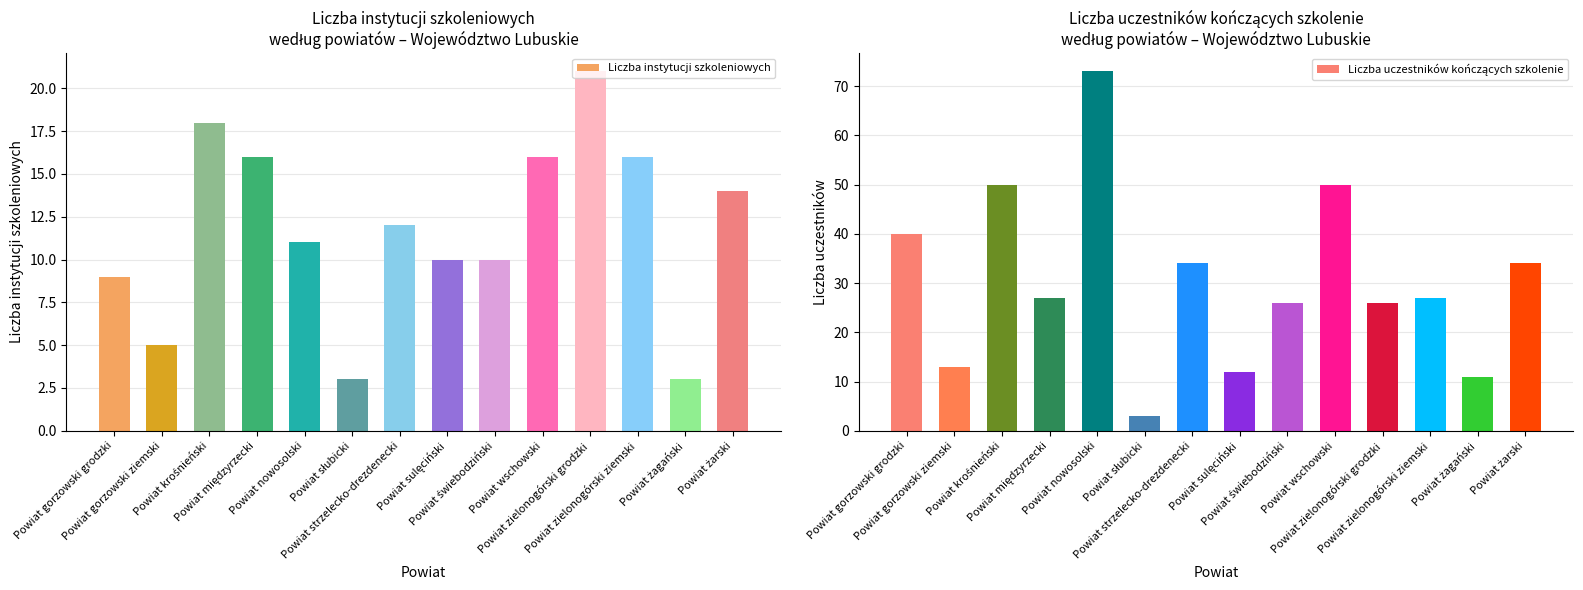

Rank the categories by Liczba uczestników kończących szkolenie value from highest to lowest.

Powiat nowosolski, Powiat krośnieński, Powiat wschowski, Powiat gorzowski grodzki, Powiat strzelecko-drezdenecki, Powiat żarski, Powiat międzyrzecki, Powiat zielonogórski ziemski, Powiat świebodziński, Powiat zielonogórski grodzki, Powiat gorzowski ziemski, Powiat sulęciński, Powiat żagański, Powiat słubicki